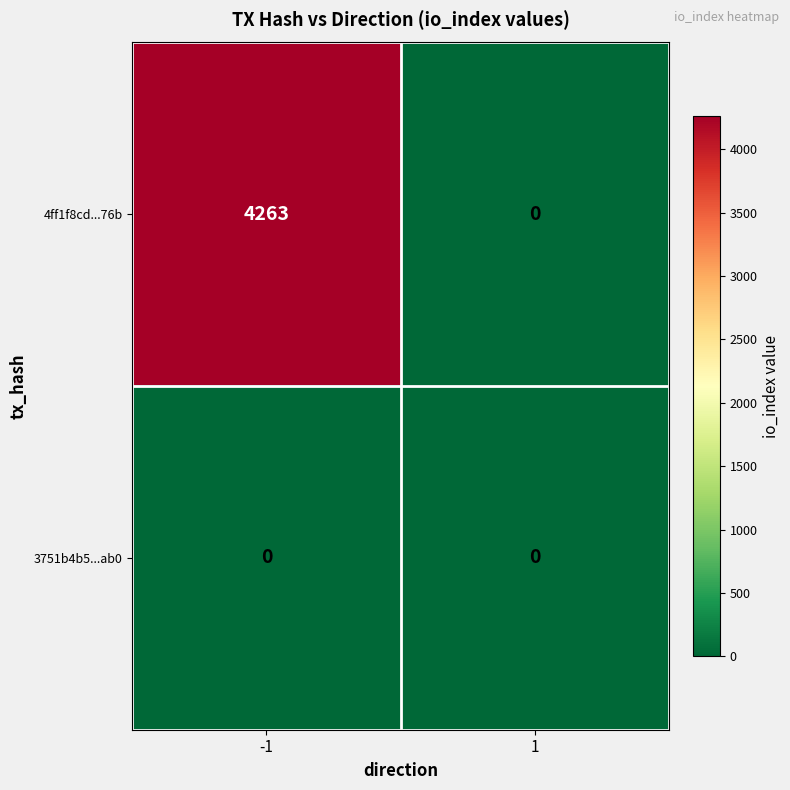

At -1, list the series in order from smallest to largest.

3751b4b5...ab0, 4ff1f8cd...76b